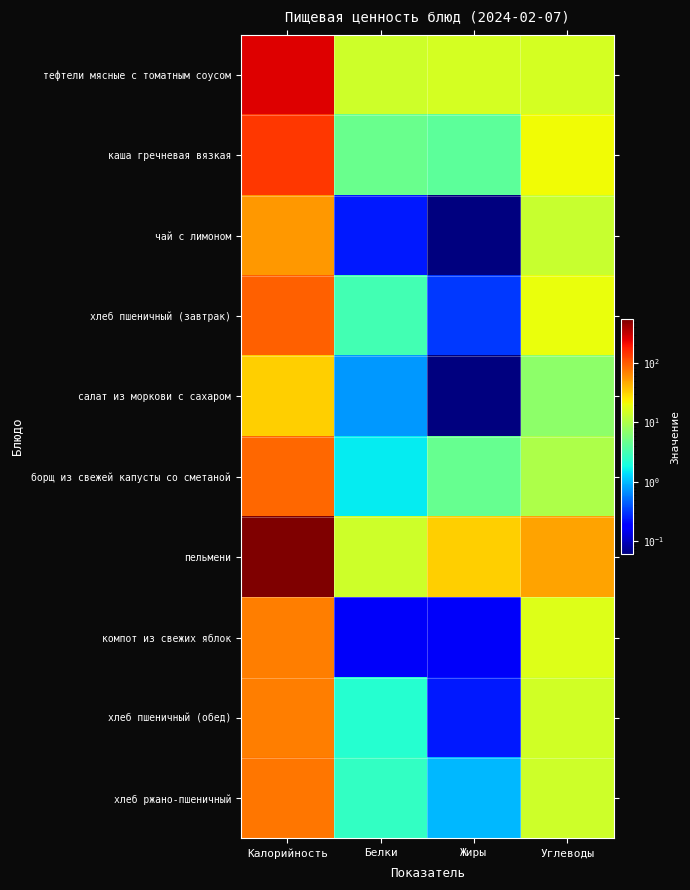

Reading left to right, extract all data points from this chart.

тефтели мясные с томатным соусом: Калорийность=256.3	Белки=14.3	Жиры=15.4	Углеводы=15.2
каша гречневая вязкая: Калорийность=140.4	Белки=4.7	Жиры=4.1	Углеводы=21.2
чай с лимоном: Калорийность=54.8	Белки=0.2	Жиры=0.1	Углеводы=13.2
хлеб пшеничный (завтрак): Калорийность=94.0	Белки=3.0	Жиры=0.3	Углеводы=19.7
салат из моркови с сахаром: Калорийность=32.3	Белки=0.8	Жиры=0.1	Углеводы=7.0
борщ из свежей капусты со сметаной: Калорийность=88.3	Белки=1.6	Жиры=4.6	Углеводы=10.1
пельмени: Калорийность=555.0	Белки=14.4	Жиры=32.4	Углеводы=50.5
компот из свежих яблок: Калорийность=70.7	Белки=0.2	Жиры=0.2	Углеводы=16.9
хлеб пшеничный (обед): Калорийность=70.5	Белки=2.3	Жиры=0.2	Углеводы=14.8
хлеб ржано-пшеничный: Калорийность=77.7	Белки=2.5	Жиры=1.0	Углеводы=14.5